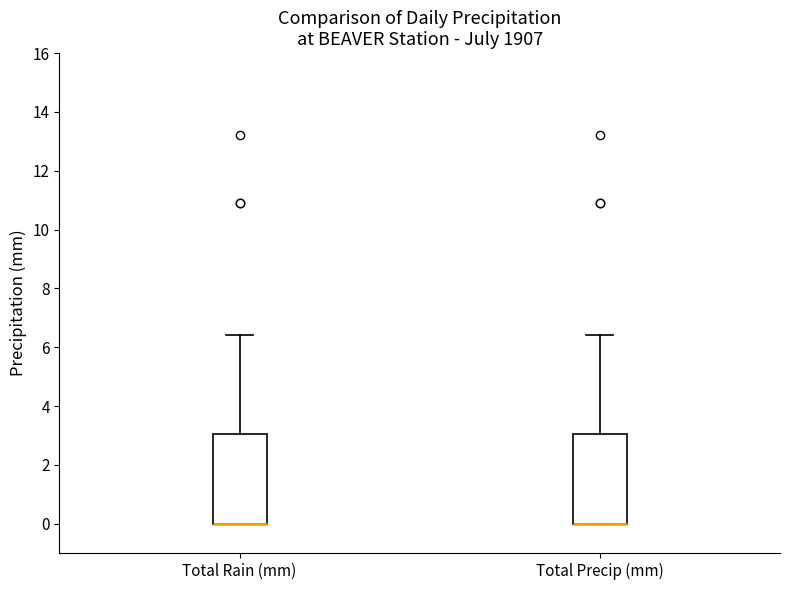

Reading left to right, read every box against the y-axis: the position of its median line, the range the box covers, and the ends of its whiskers. The values are not printed on the chart, so give them approximately, as read against the axis.

Total Rain (mm): median 0.0 (drawn on the box's lower edge), box 0.0 to 3.0, whiskers 0.0 to 6.4
Total Precip (mm): median 0.0 (drawn on the box's lower edge), box 0.0 to 3.0, whiskers 0.0 to 6.4